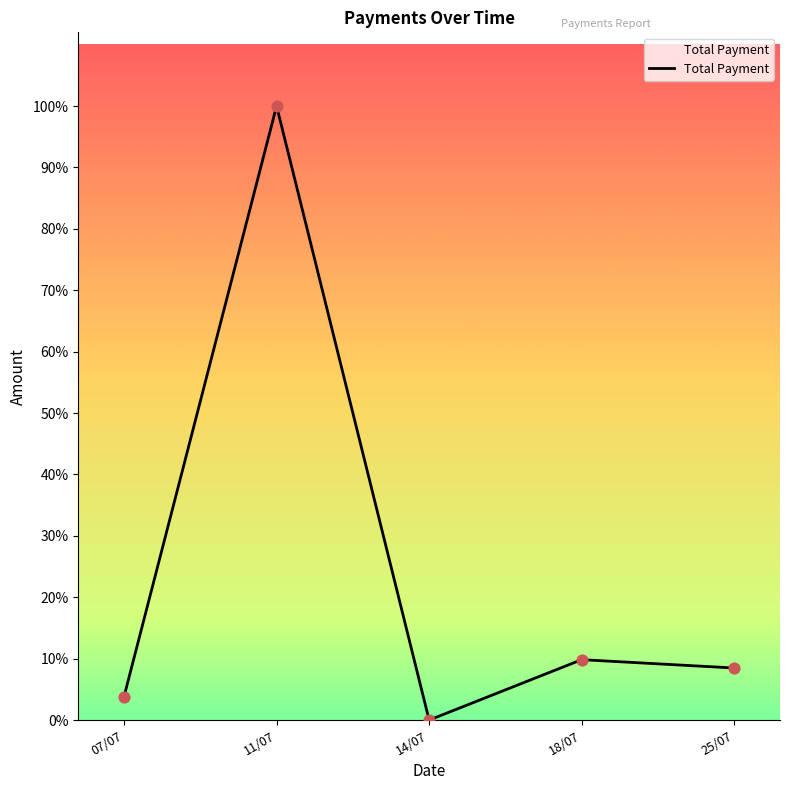

Which has a higher value, 25/07 or 14/07?

25/07